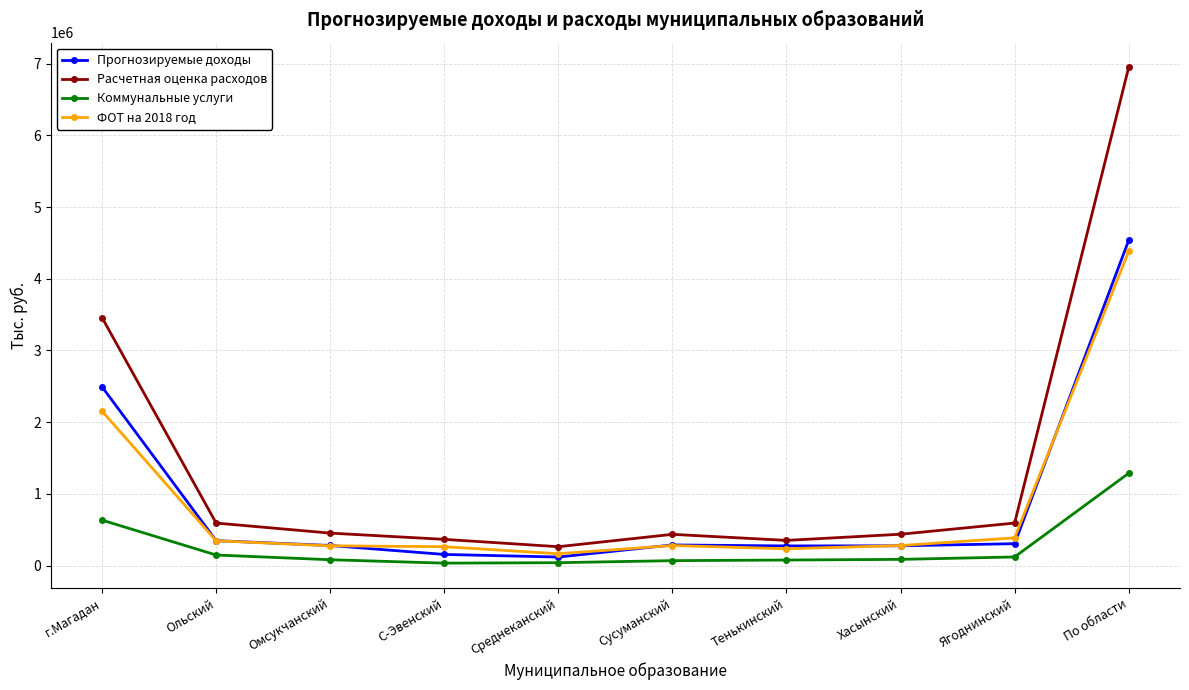

What is the spread (max minus min) of values at г.Магадан?

2823932.0